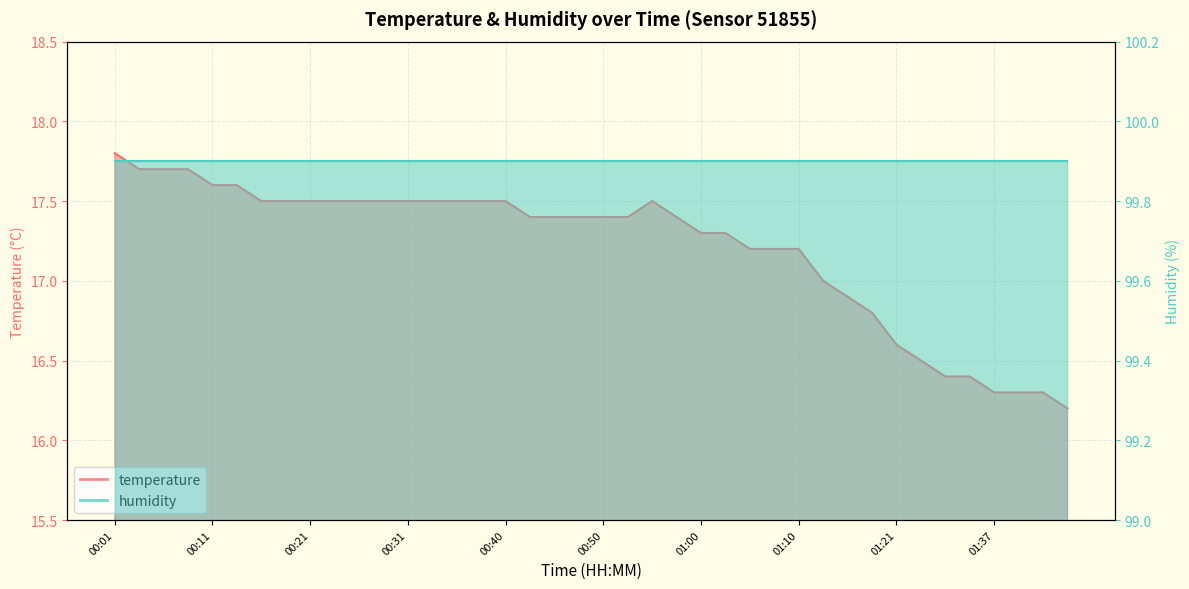

What is the ratio of the value at 00:38 to the value at 00:18?

1.0